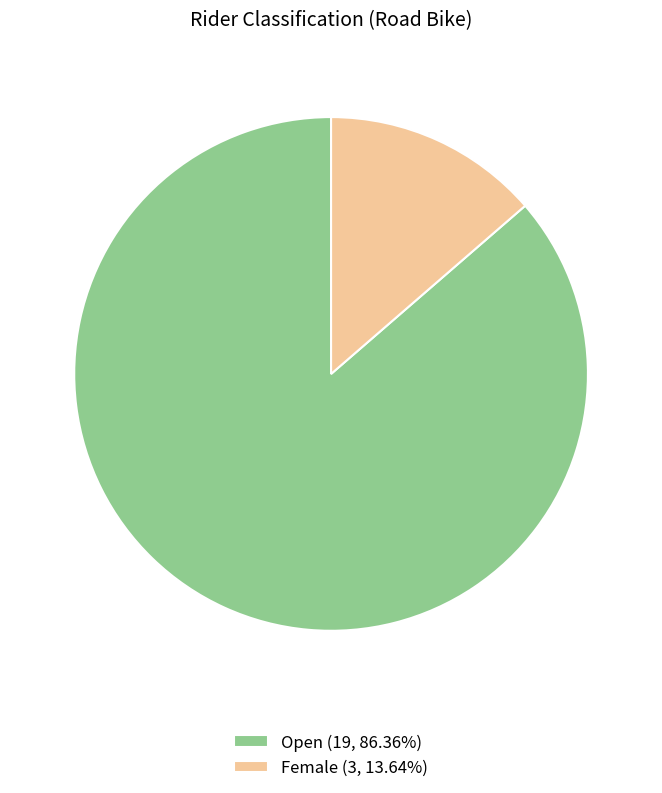

Is there any slice that represents more than half of the pie?

Yes